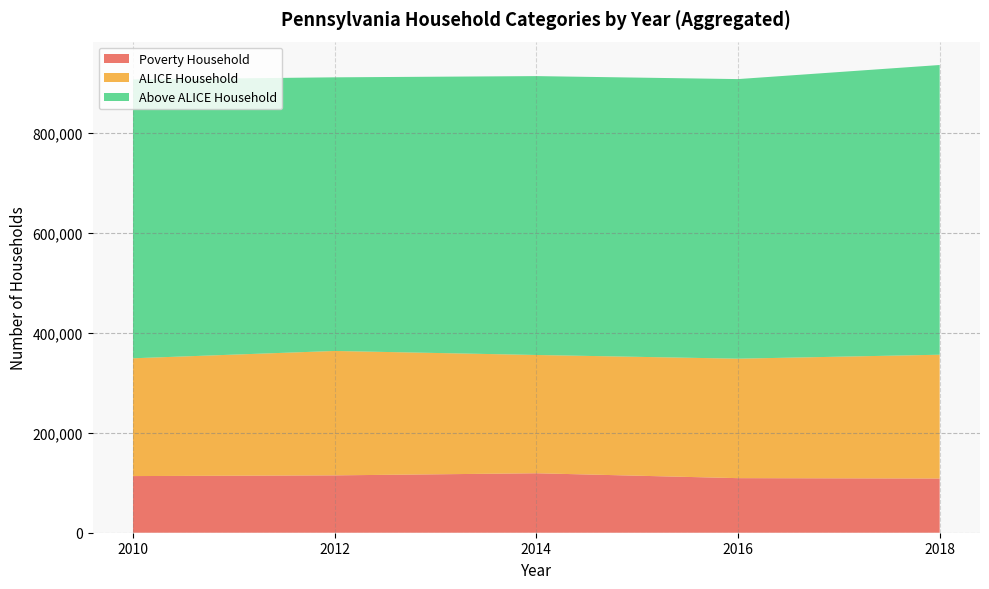

What is the total value across all series at 2016?

907729